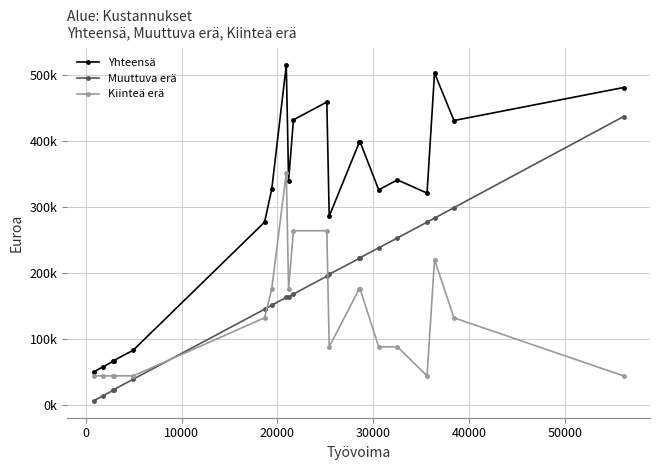

Rank the series by their maximum value, from lowest to highest.

Kiinteä erä, Muuttuva erä, Yhteensä